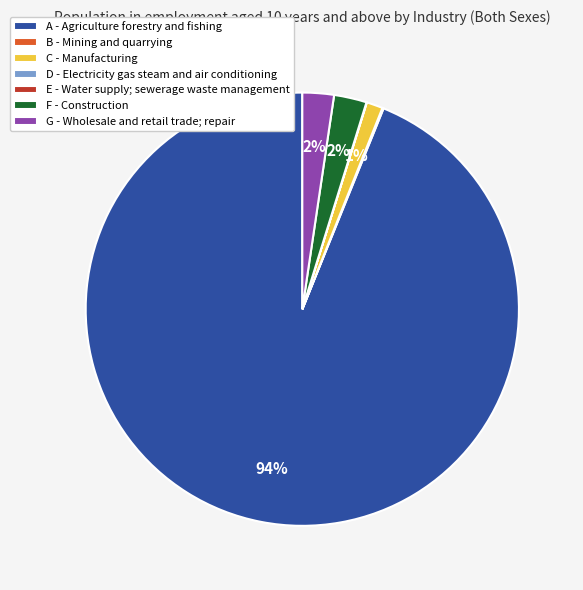

Between F - Construction and C - Manufacturing, which is larger?

F - Construction